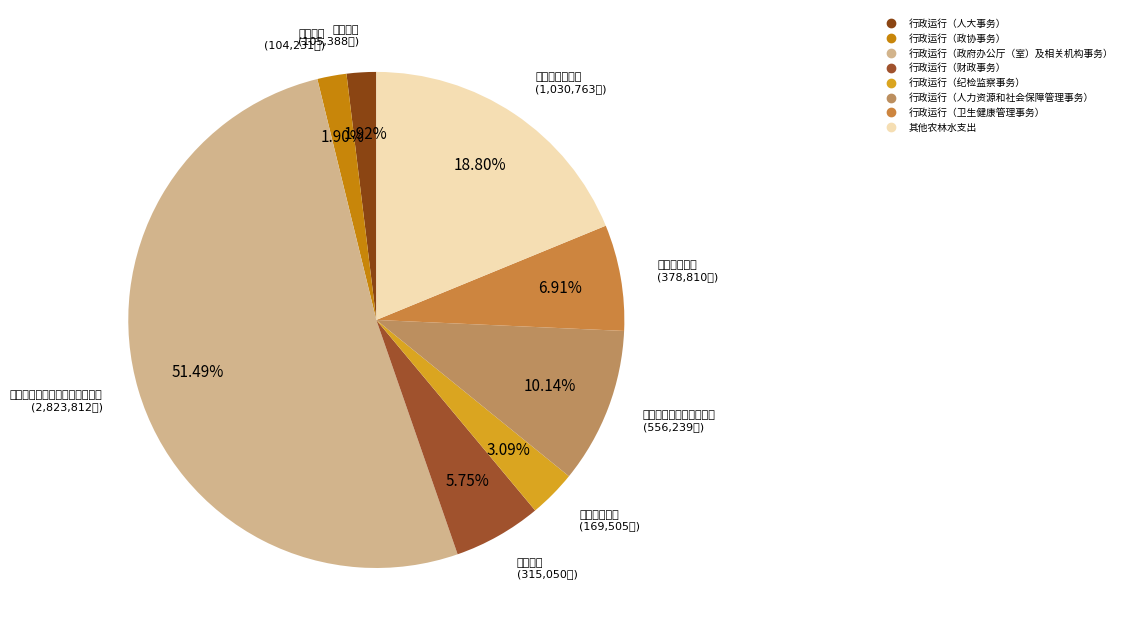

What is the largest slice in the pie chart?

行政运行（政府办公厅（室）及相关机构事务）